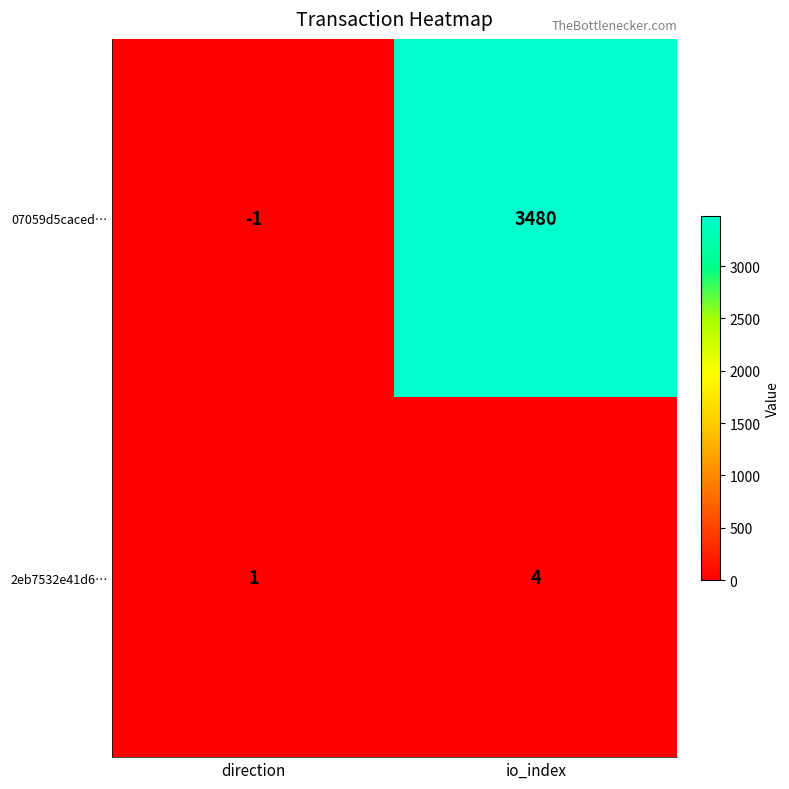

What is the difference between the highest and lowest values at direction?

2